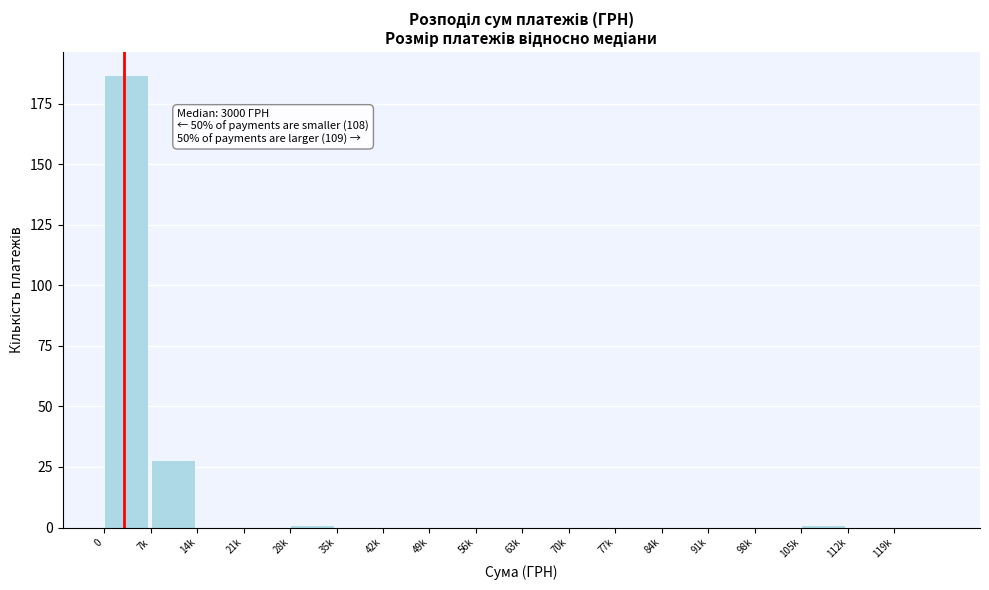

Reading right to left, extract all data points from this chart.

119k=0	112k=0	105k=1	98k=0	91k=0	84k=0	77k=0	70k=0	63k=0	56k=0	49k=0	42k=0	35k=0	28k=1	21k=0	14k=0	7k=28	0=187